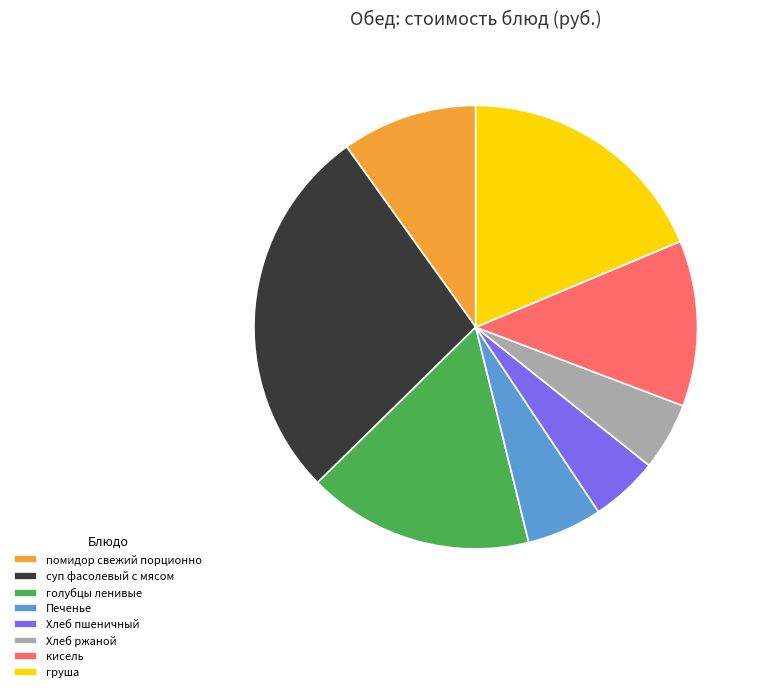

How many slices are in this pie chart?

8